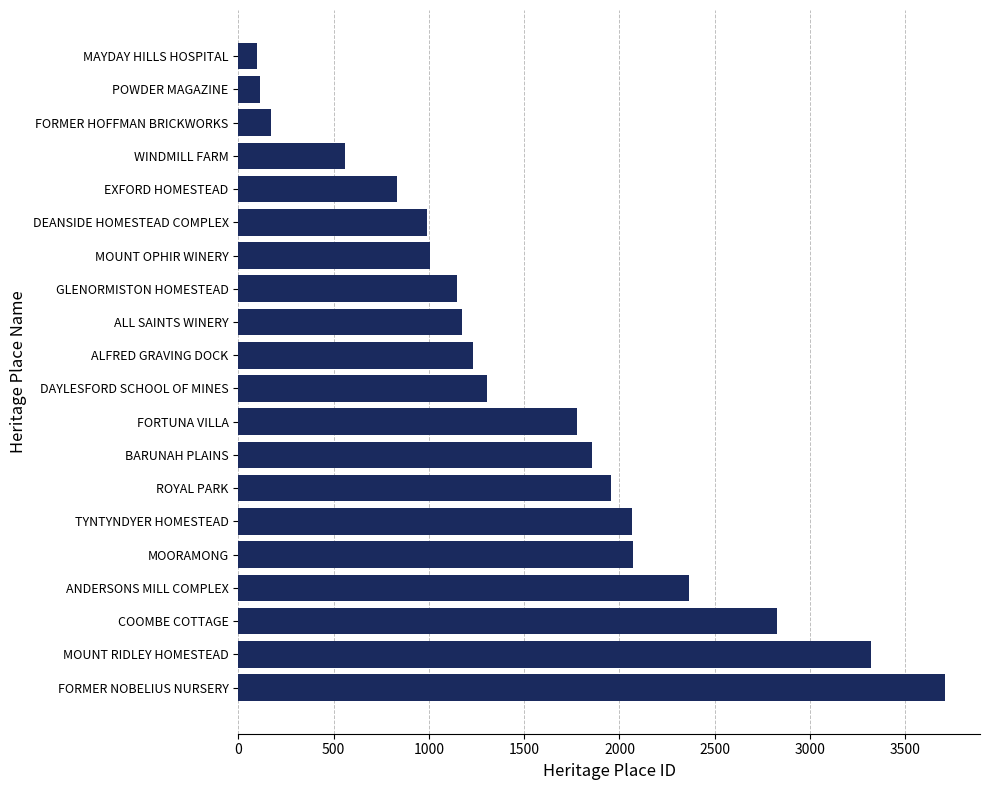

What is the approximate value at GLENORMISTON HOMESTEAD?

1150